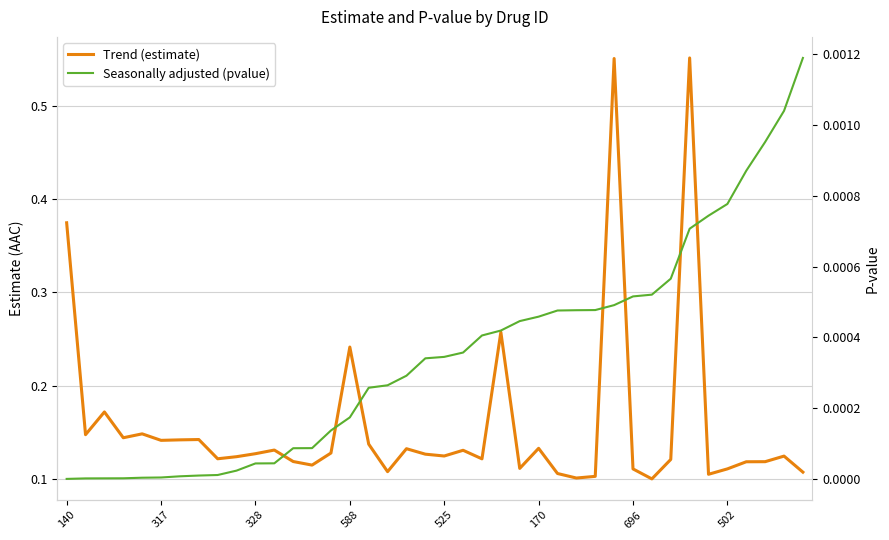

What is the sum of the Trend (estimate) values at 21 and 17?

0.2